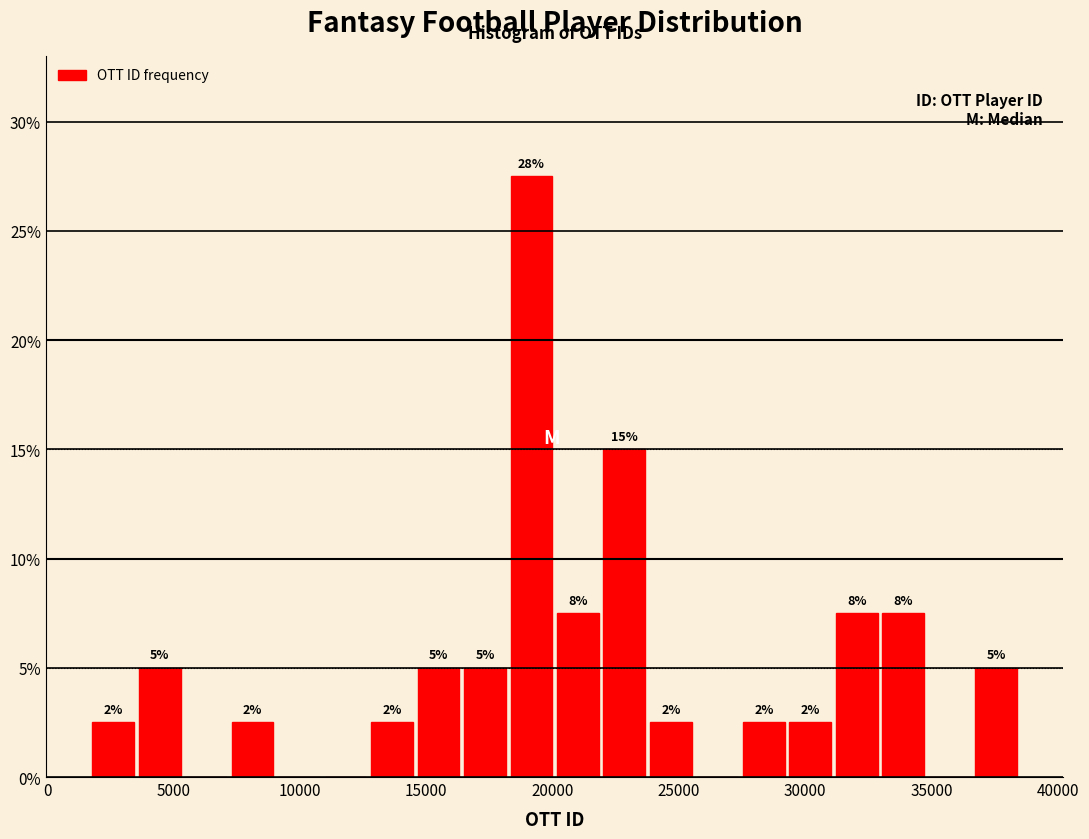

Around what value on the x-axis is the tallest bar? Give the approximate position of its centre, as read against the axis.

19000